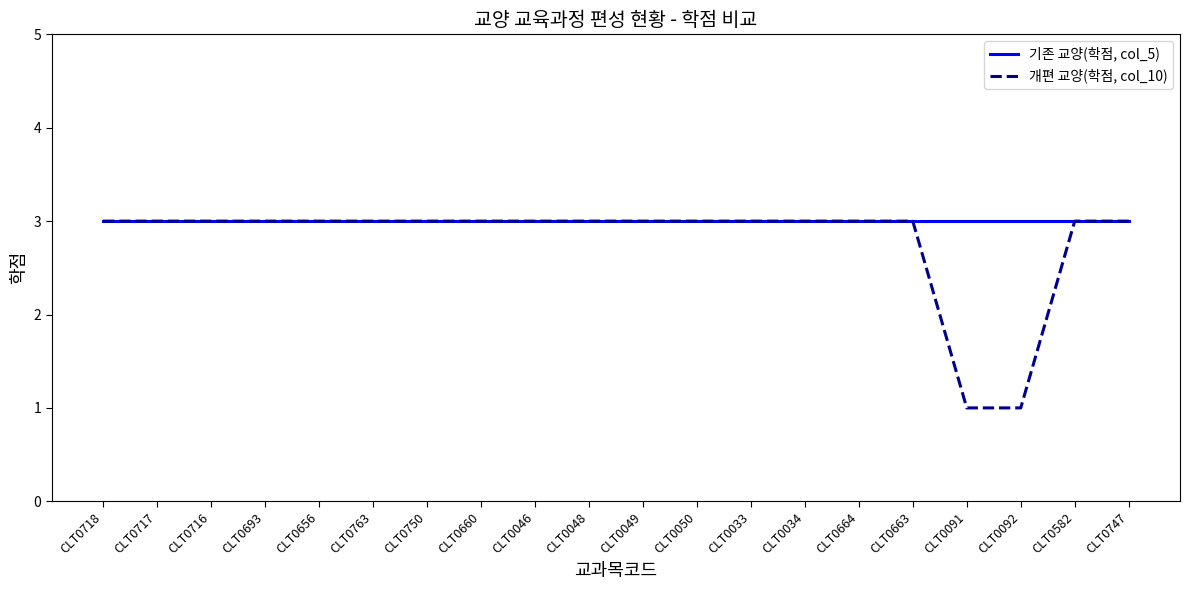

Which series has the largest range (max minus min)?

개편 교양(학점, col_10)